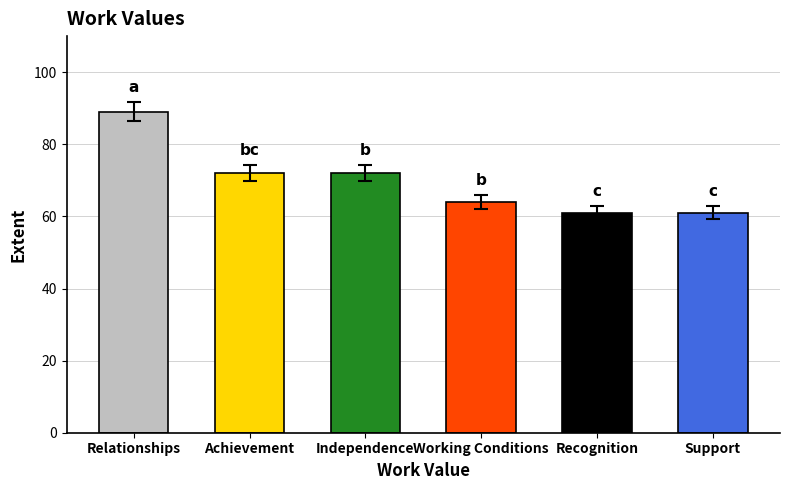

Are the bars grouped side by side (vs. stacked)?

No